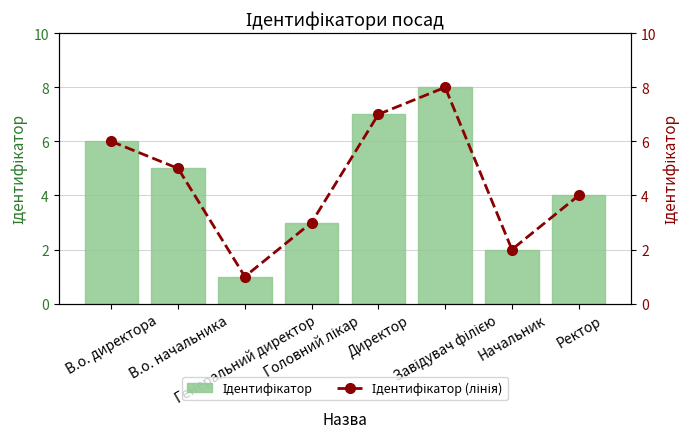

Rank the categories by Ідентифікатор (лінія) value from lowest to highest.

Генеральний директор, Начальник, Головний лікар, Ректор, В.о. начальника, В.о. директора, Директор, Завідувач філією